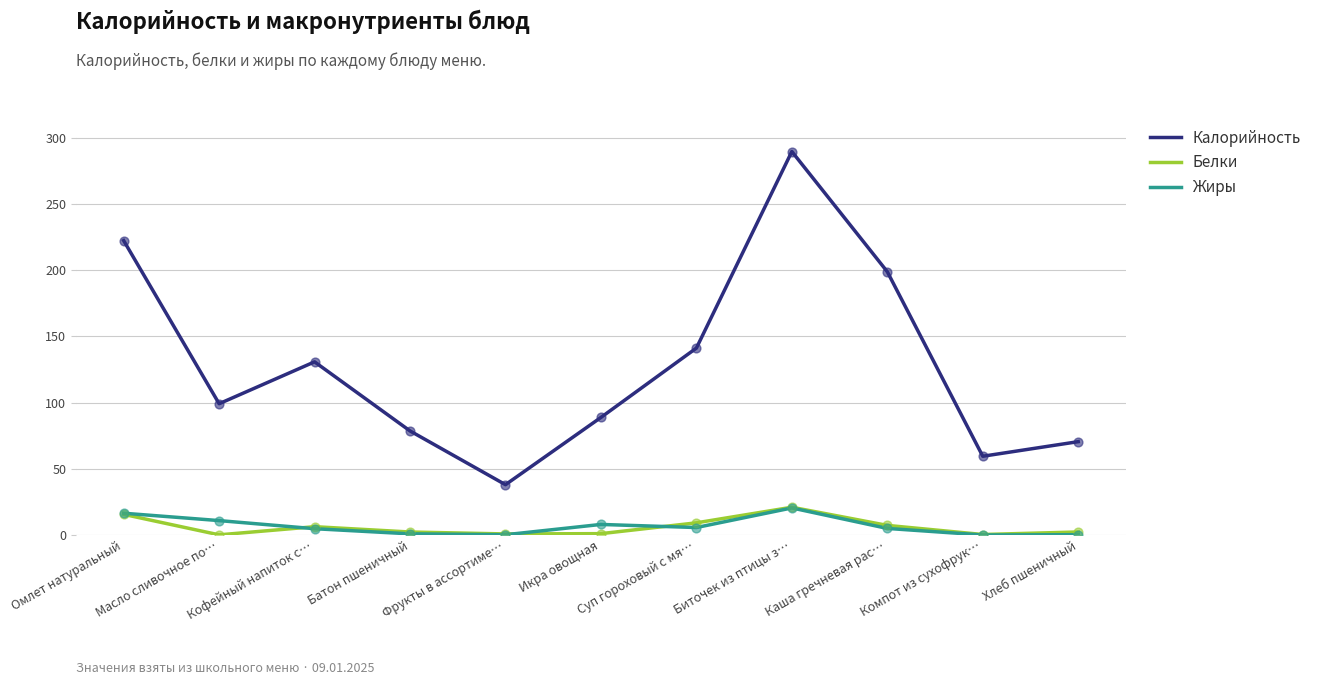

Which series has the widest spread of values?

Калорийность